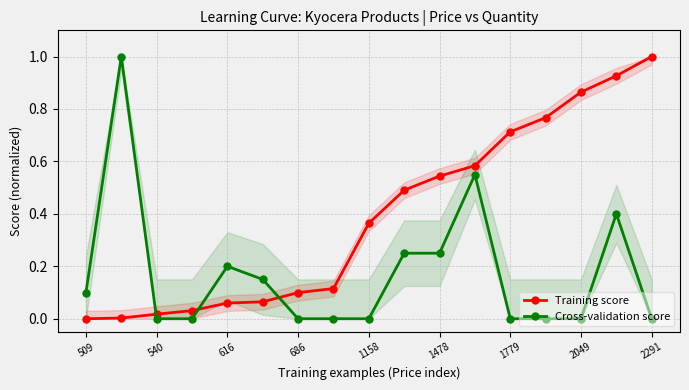

Reading left to right, transcribe all the data shown in this chart.

Training score: 0.0	0.0	0.0	0.0	0.1	0.1	0.1	0.1	0.4	0.5	0.5	0.6	0.7	0.8	0.9	0.9	1.0
Cross-validation score: 0.1	1.0	0.0	0.0	0.2	0.1	0.0	0.0	0.0	0.2	0.2	0.6	0.0	0.0	0.0	0.4	0.0